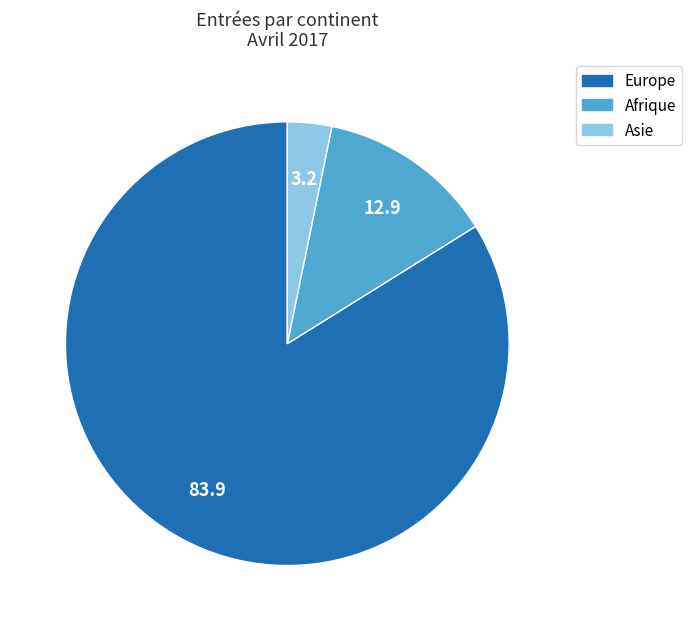

Is there any slice that represents more than half of the pie?

Yes